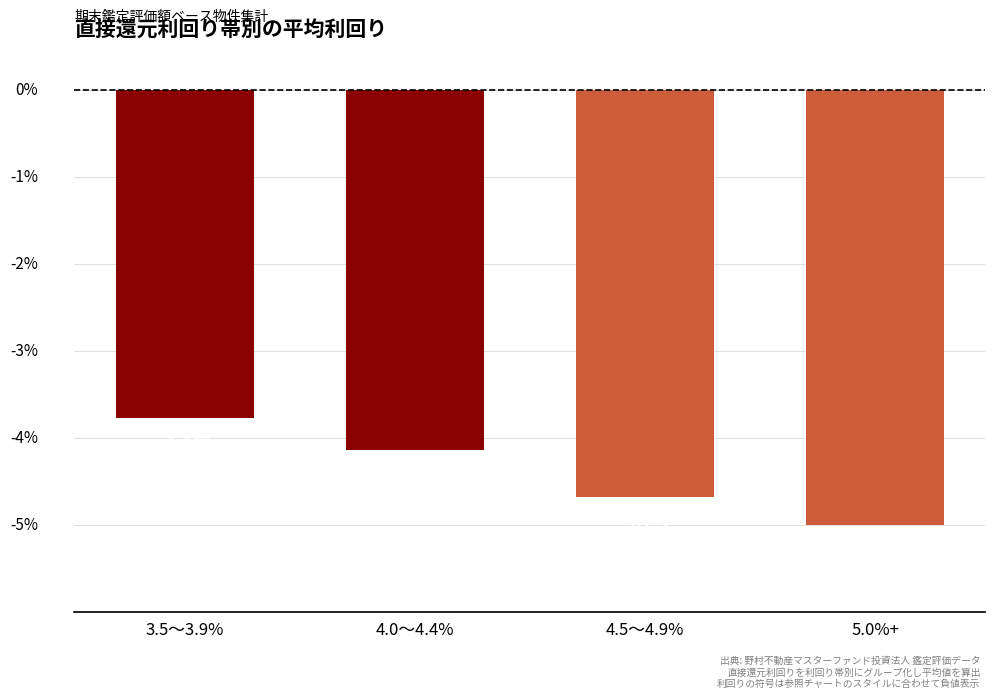

What is the minimum value shown in the chart?

-5.0